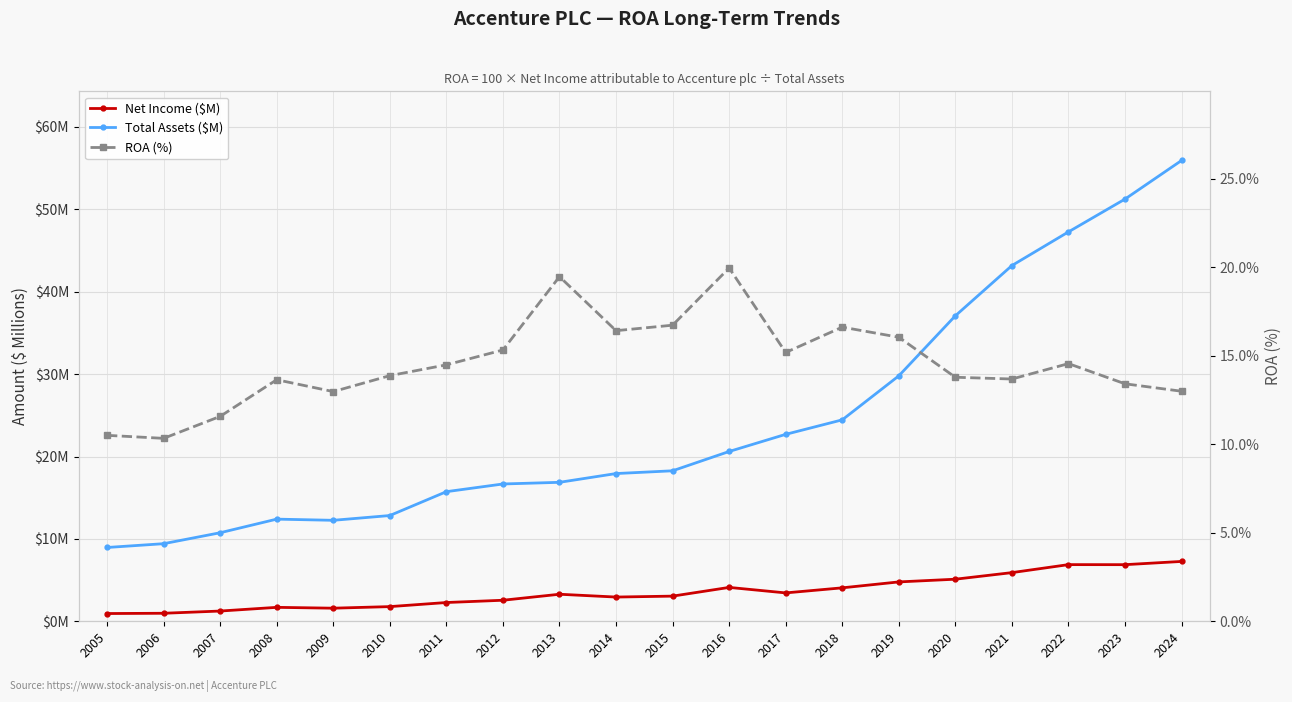

How many interior local valleys does the Net Income ($M) series have?

4